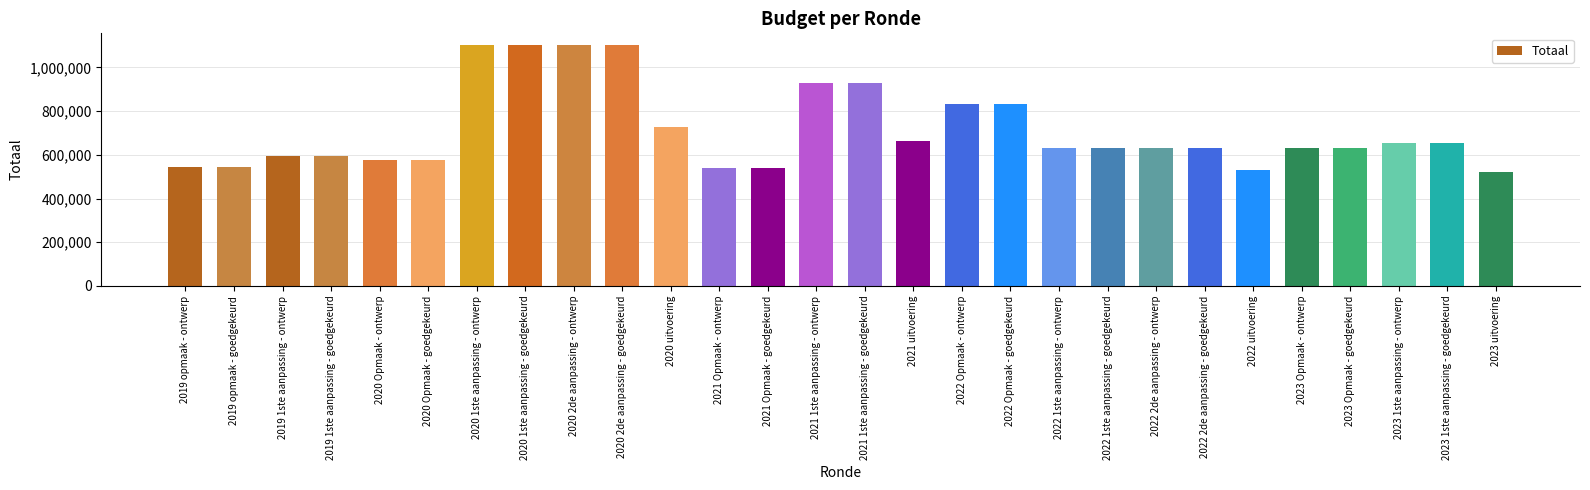

Does the chart contain stacked bars?

No